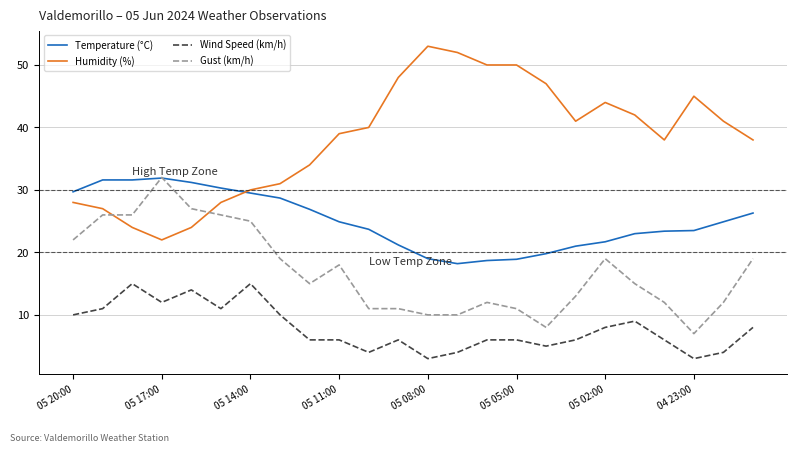

True or false: Gust (km/h) and Humidity (%) intersect in this chart.

True